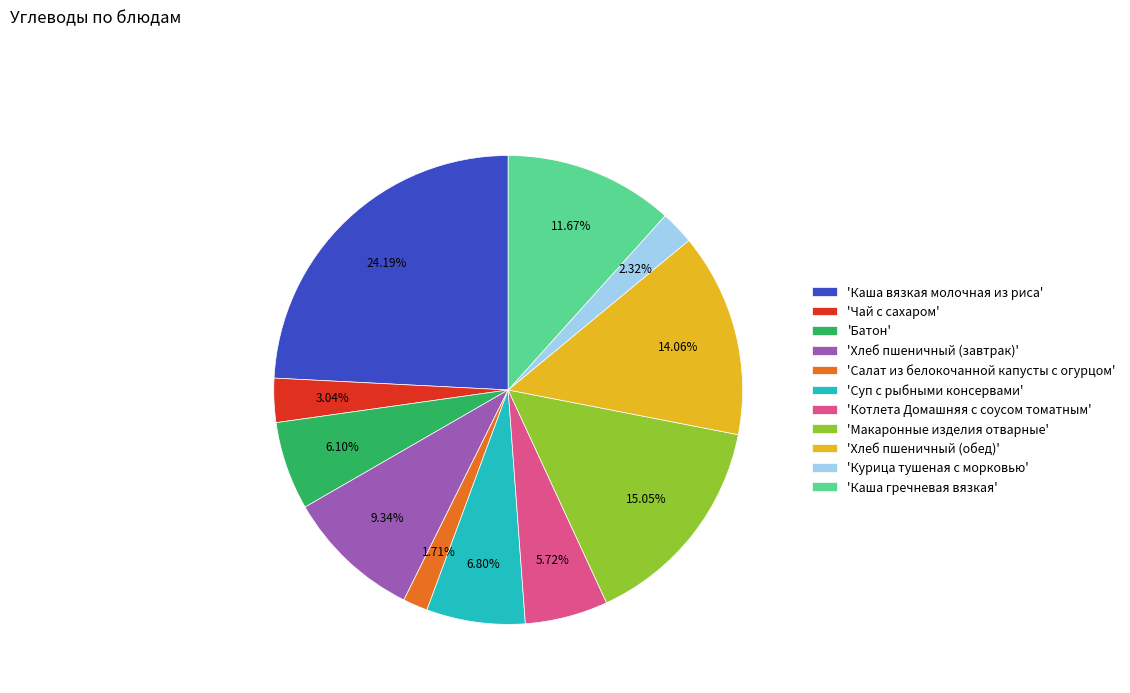

Which slice is the largest?

'Каша вязкая молочная из риса'